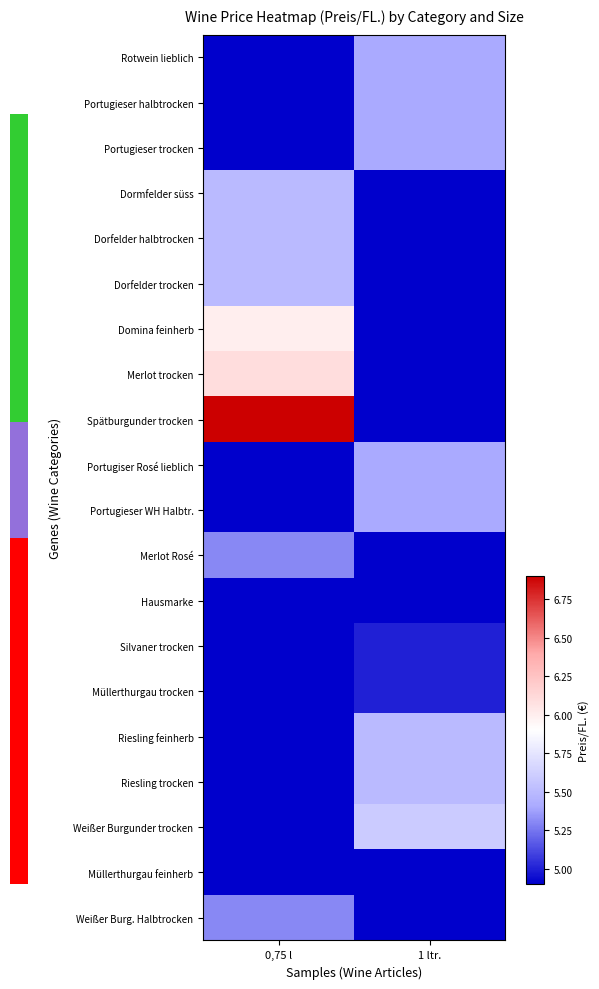

At 0,75 l, list the series in order from largest to smallest.

Spätburgunder trocken, Merlot trocken, Domina feinherb, Dormfelder süss, Dorfelder halbtrocken, Dorfelder trocken, Merlot Rosé, Weißer Burg. Halbtrocken, Müllerthurgau feinherb, Rotwein lieblich, Portugieser halbtrocken, Portugieser trocken, Portugiser Rosé lieblich, Portugieser WH Halbtr., Hausmarke, Silvaner trocken, Müllerthurgau trocken, Riesling feinherb, Riesling trocken, Weißer Burgunder trocken